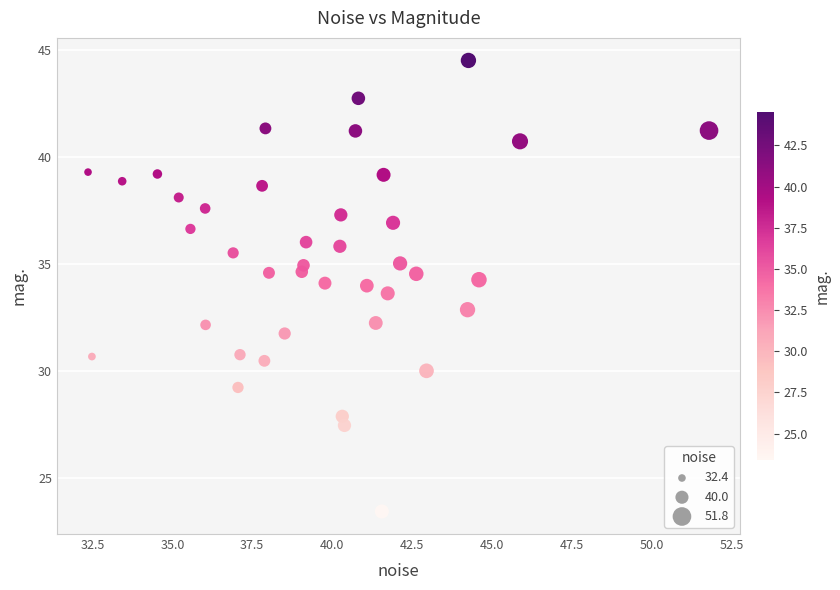

What is the range of X values (max minus min)?

19.4